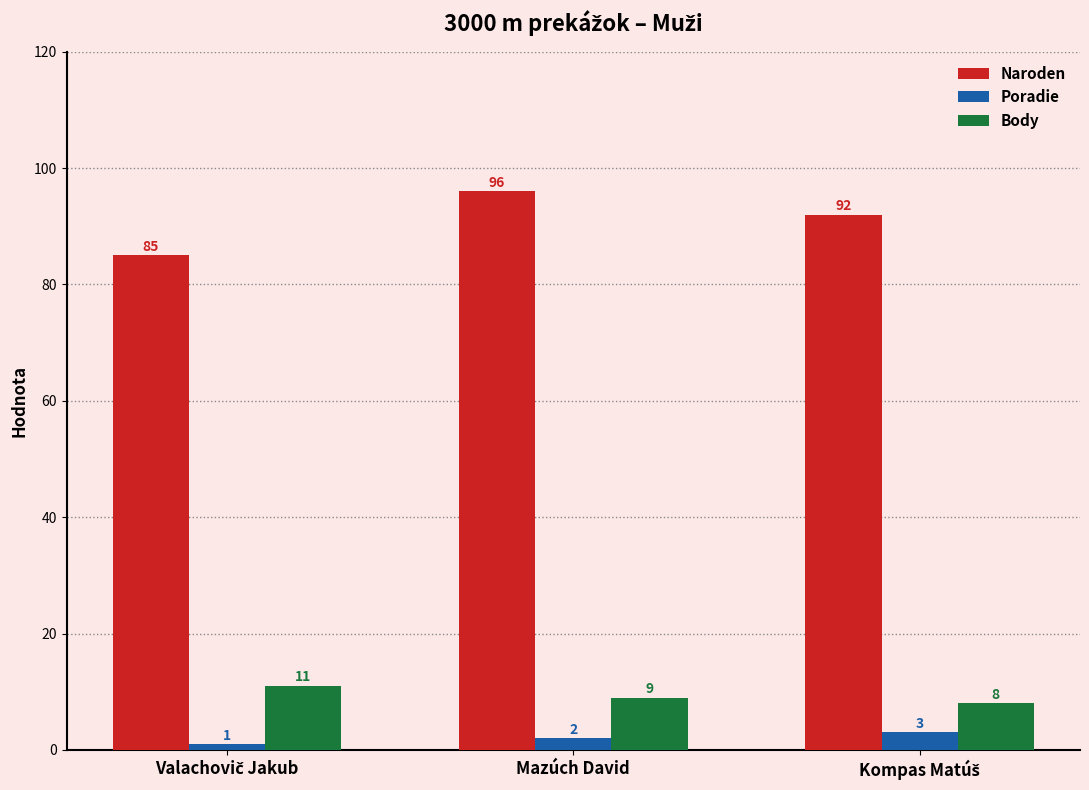

What is the label of the 2nd bar from the right?

Mazúch David